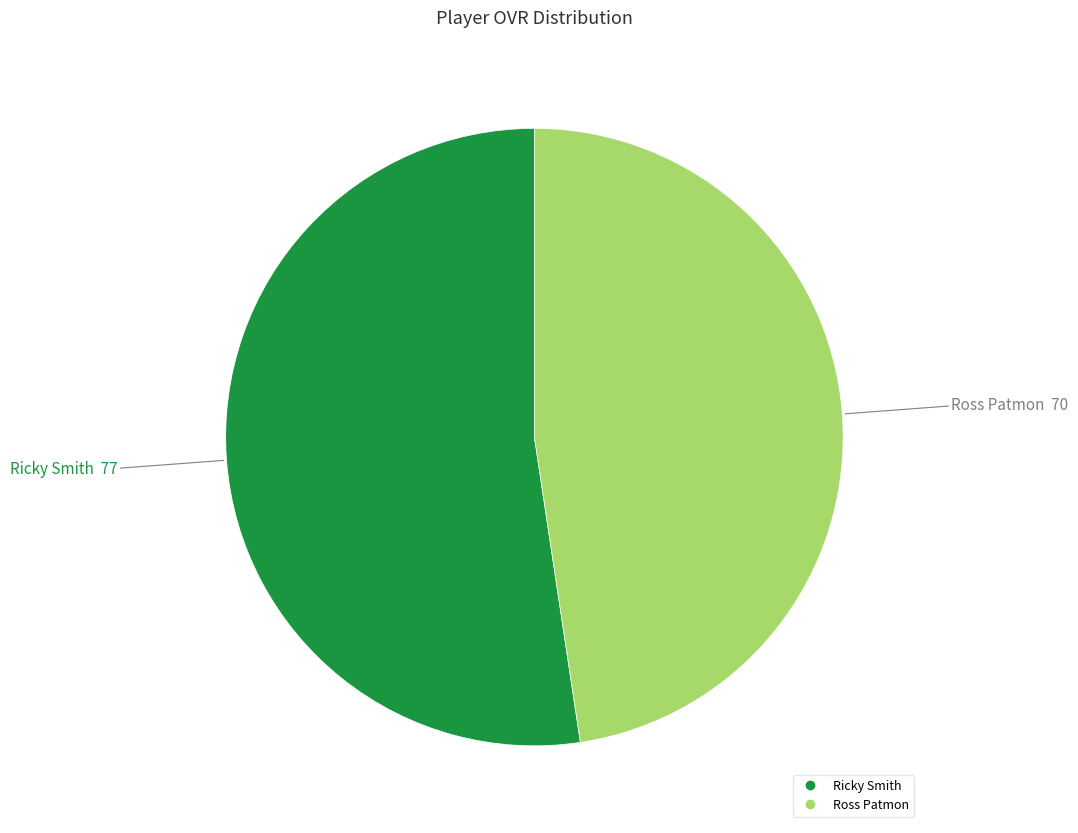

Approximately how many times larger is the value at Ross Patmon compared to Ricky Smith?

0.9